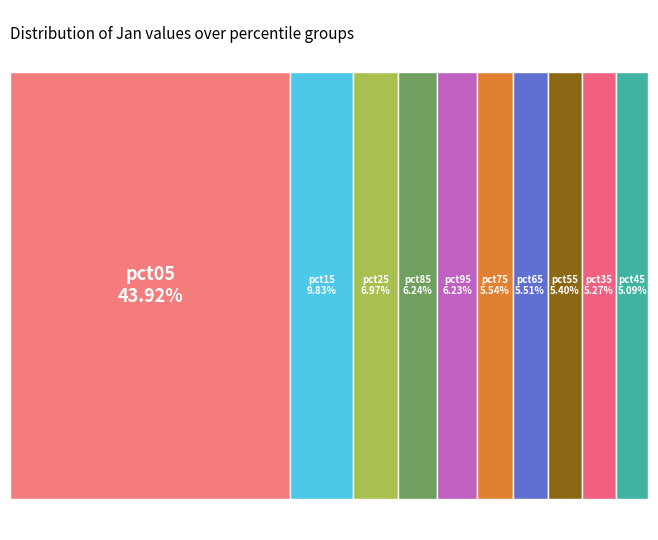

To the nearest percent, what is the difference between the pct15 and pct45 slice percentages?

5%